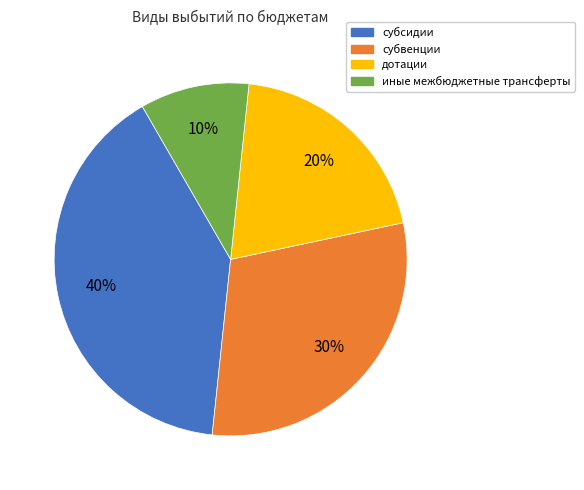

The субсидии slice represents 40% of the pie. True or false?

True